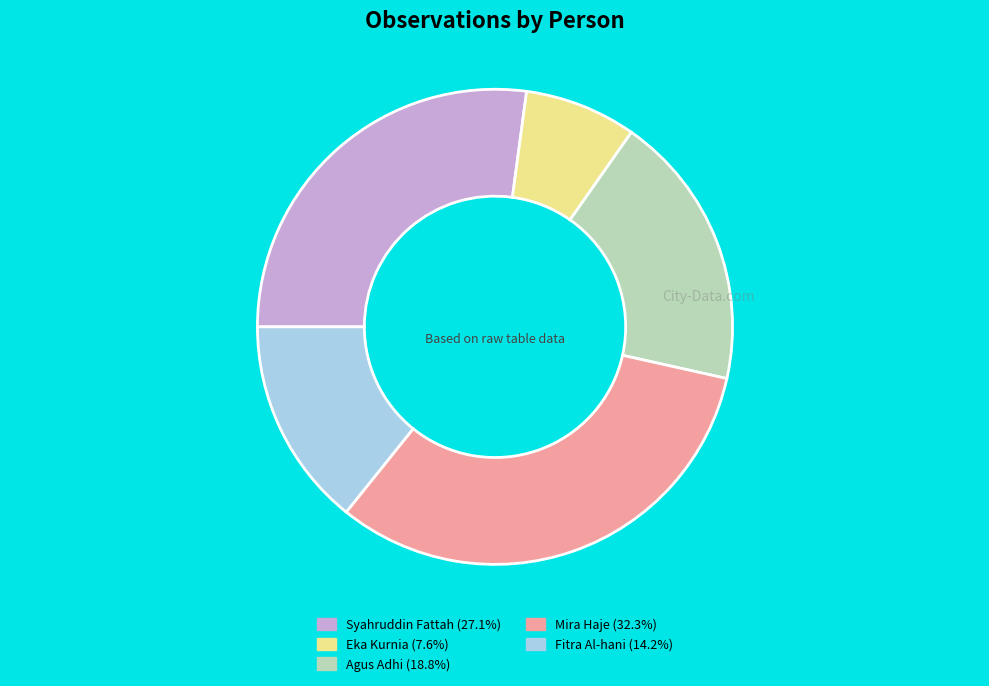

Rank the categories by value from highest to lowest.

Mira Haje, Syahruddin Fattah, Agus Adhi, Fitra Al-hani, Eka Kurnia